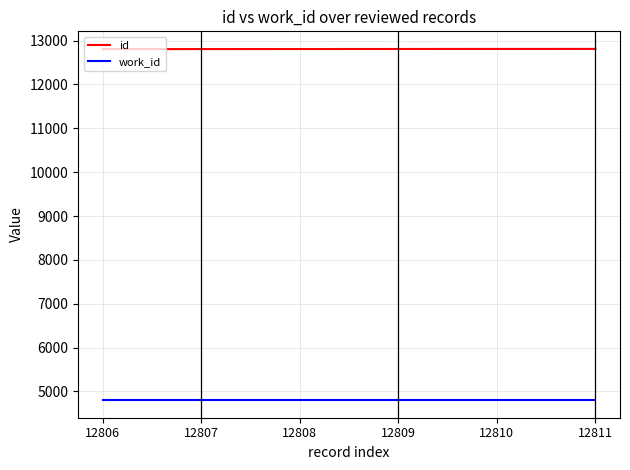

How many lines are shown in the chart?

2